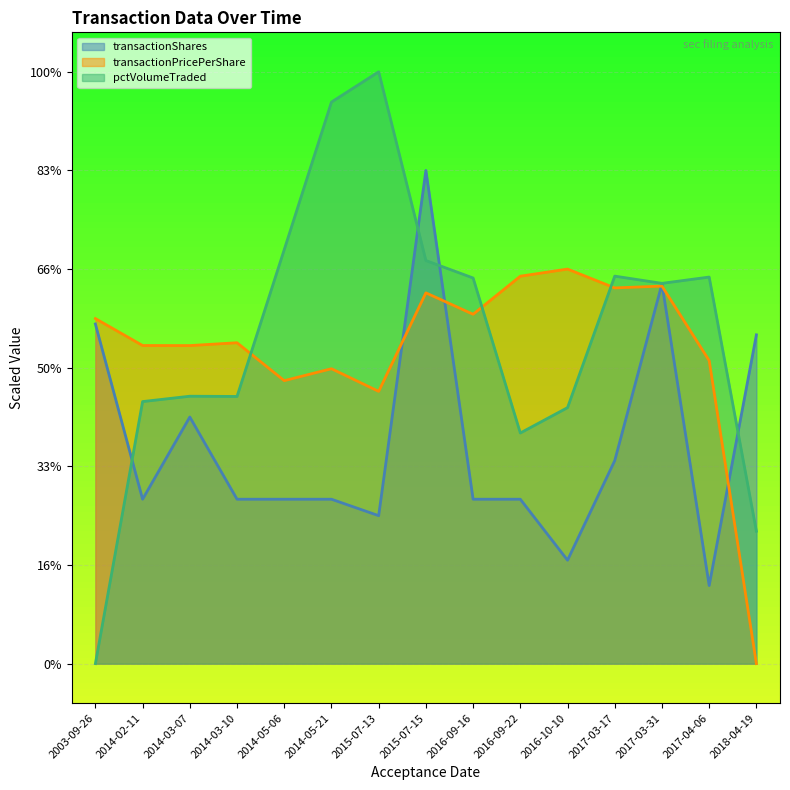

Which category has the lowest value in the transactionShares series?

2017-04-06